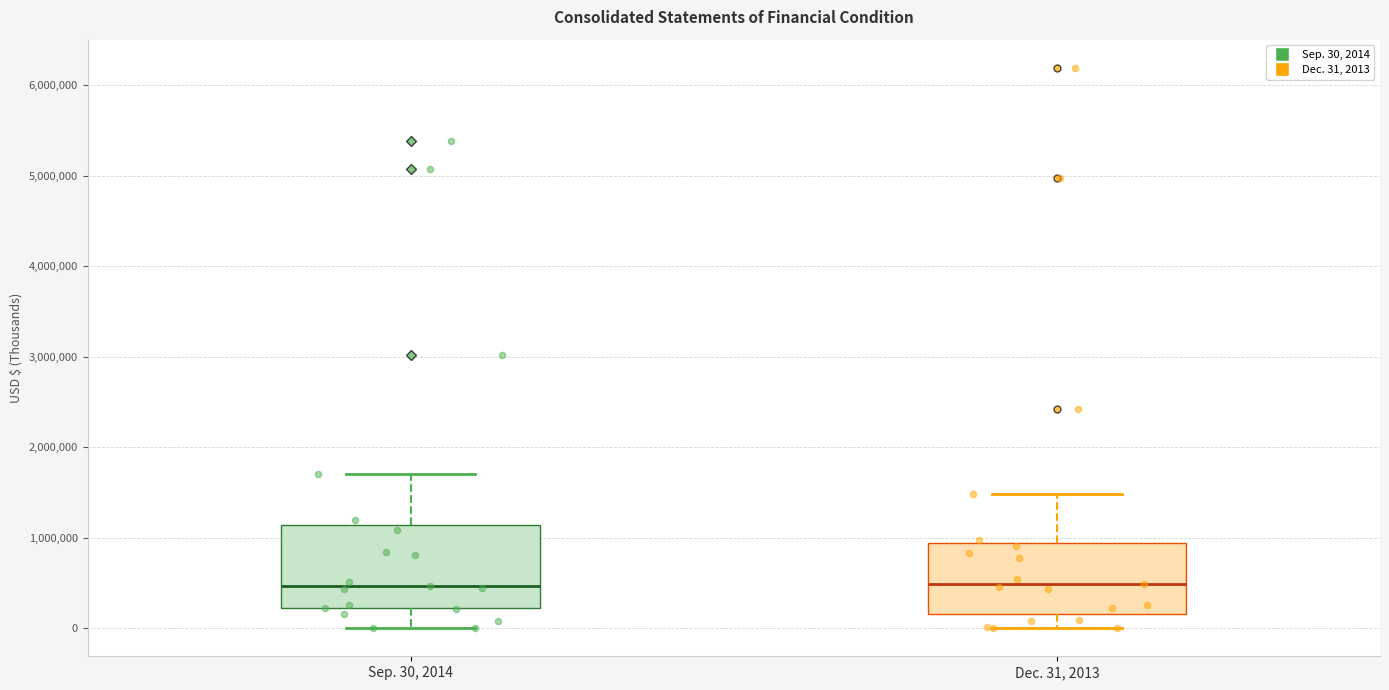

Reading left to right, read every box against the y-axis: the position of its median line, the range the box covers, and the ends of its whiskers. The values are not printed on the chart, so give them approximately, as read against the axis.

Sep. 30, 2014: median 500000, box 200000 to 1100000, whiskers 0 to 1700000
Dec. 31, 2013: median 500000, box 200000 to 900000, whiskers 0 to 1500000